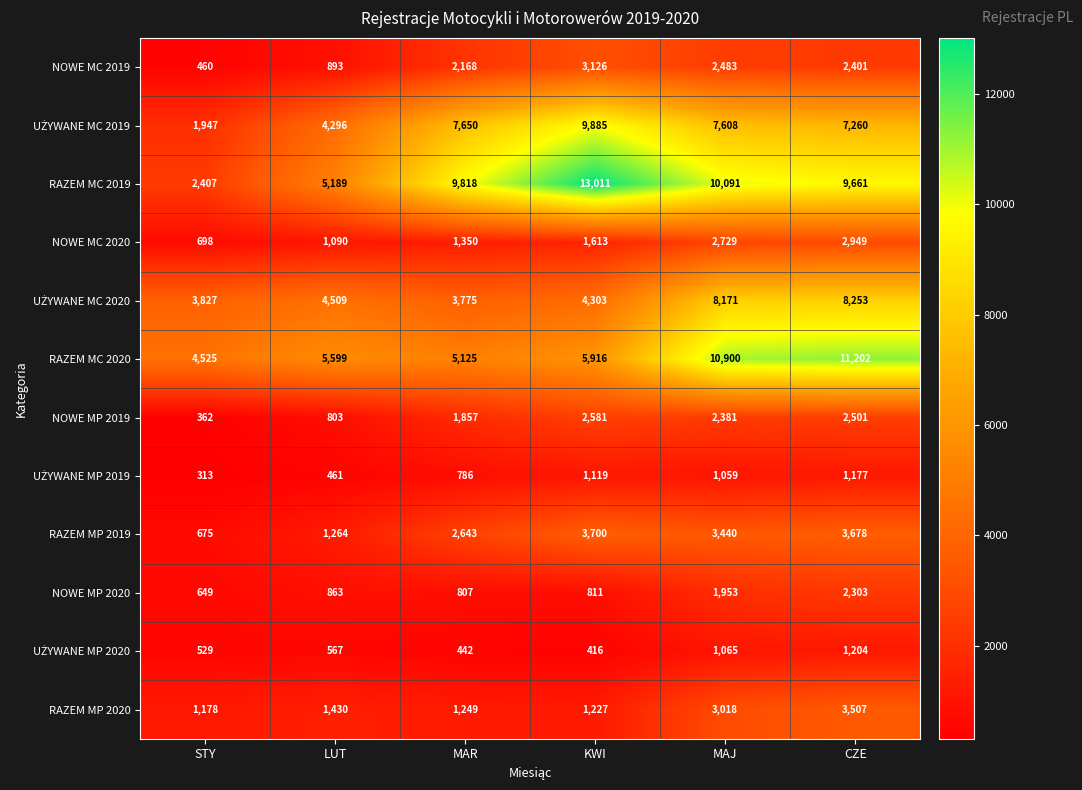

What is the maximum value shown in the chart?

13011